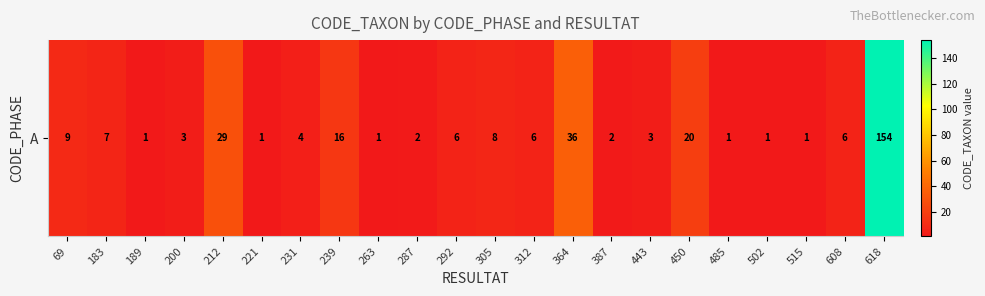

How many data points does each series have?

22